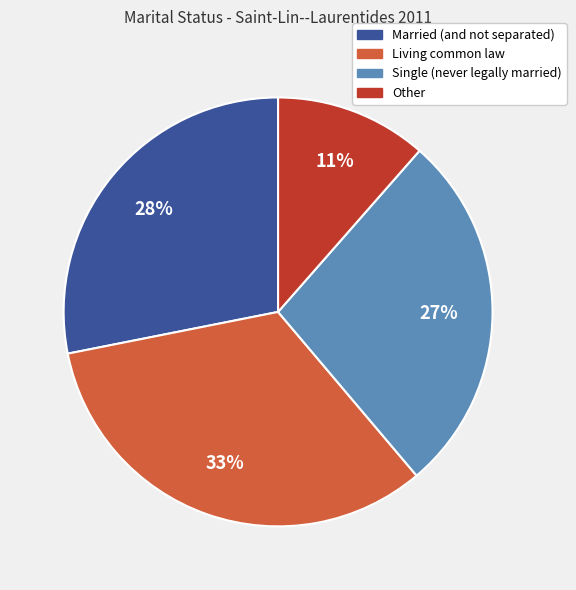

Is there a majority slice in this chart?

No